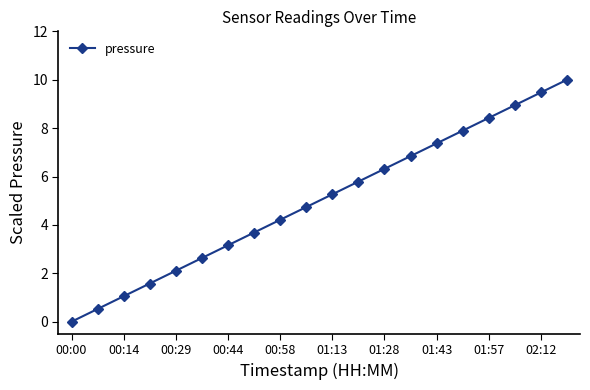

What is the sum of all values?

100.0